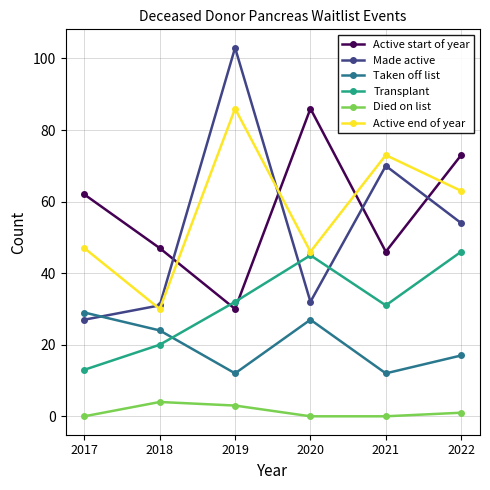

What is the total value across all series at 2020?

236